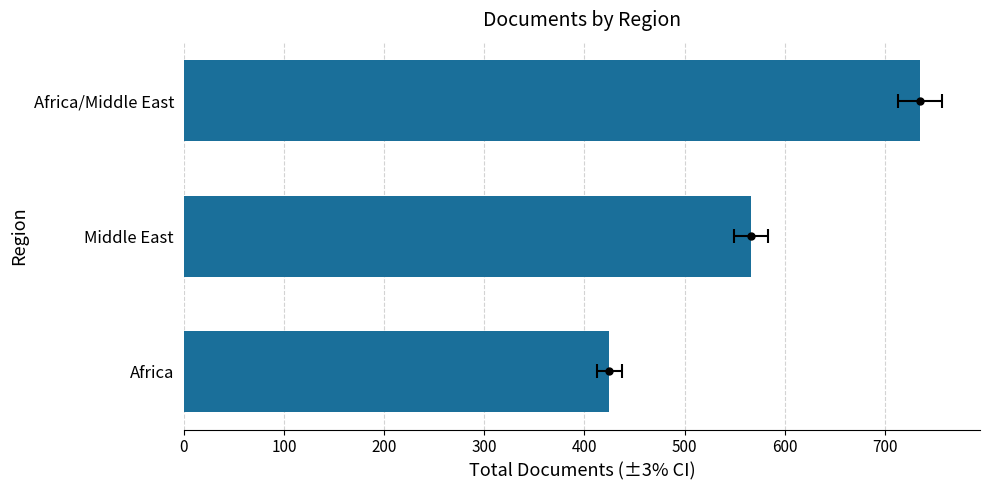

Are the bars horizontal?

Yes